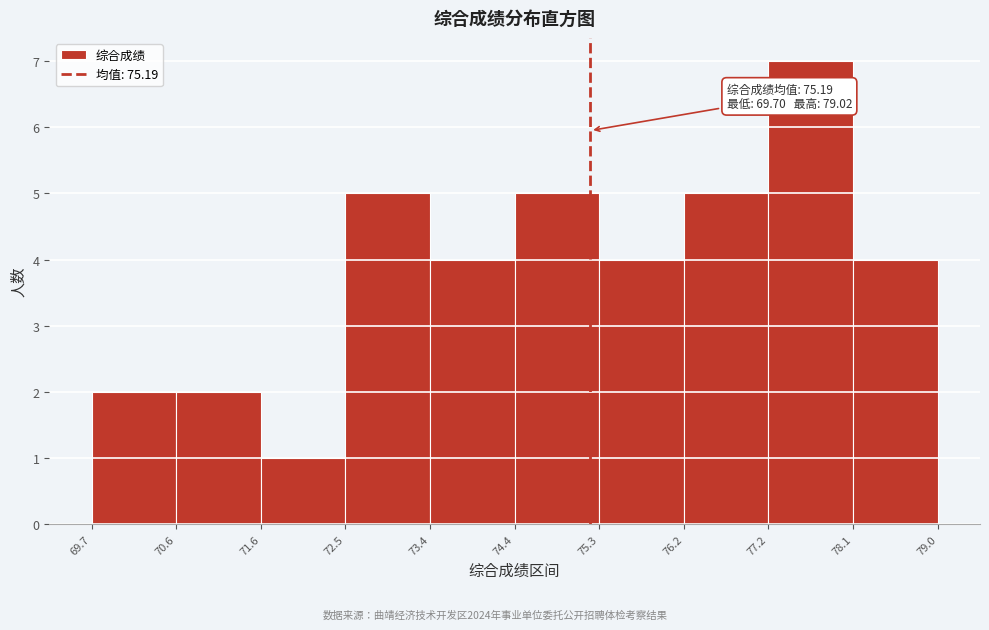

Which range on the x-axis has the tallest bar?

77.2 to 78.1